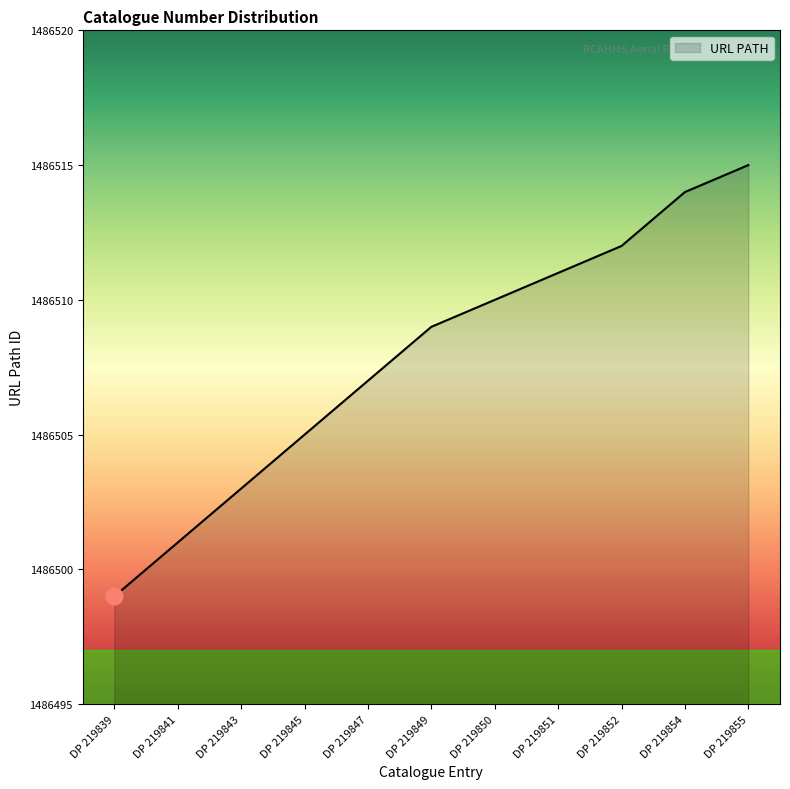

What is the minimum value shown in the chart?

1486499